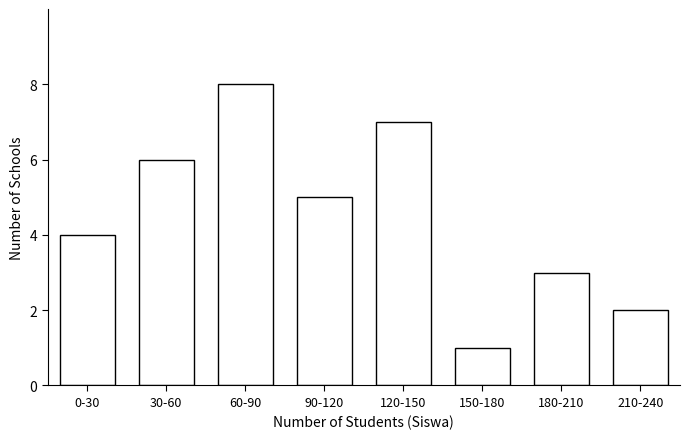

Reading left to right, list all the values displayed in this chart.

4	6	8	5	7	1	3	2